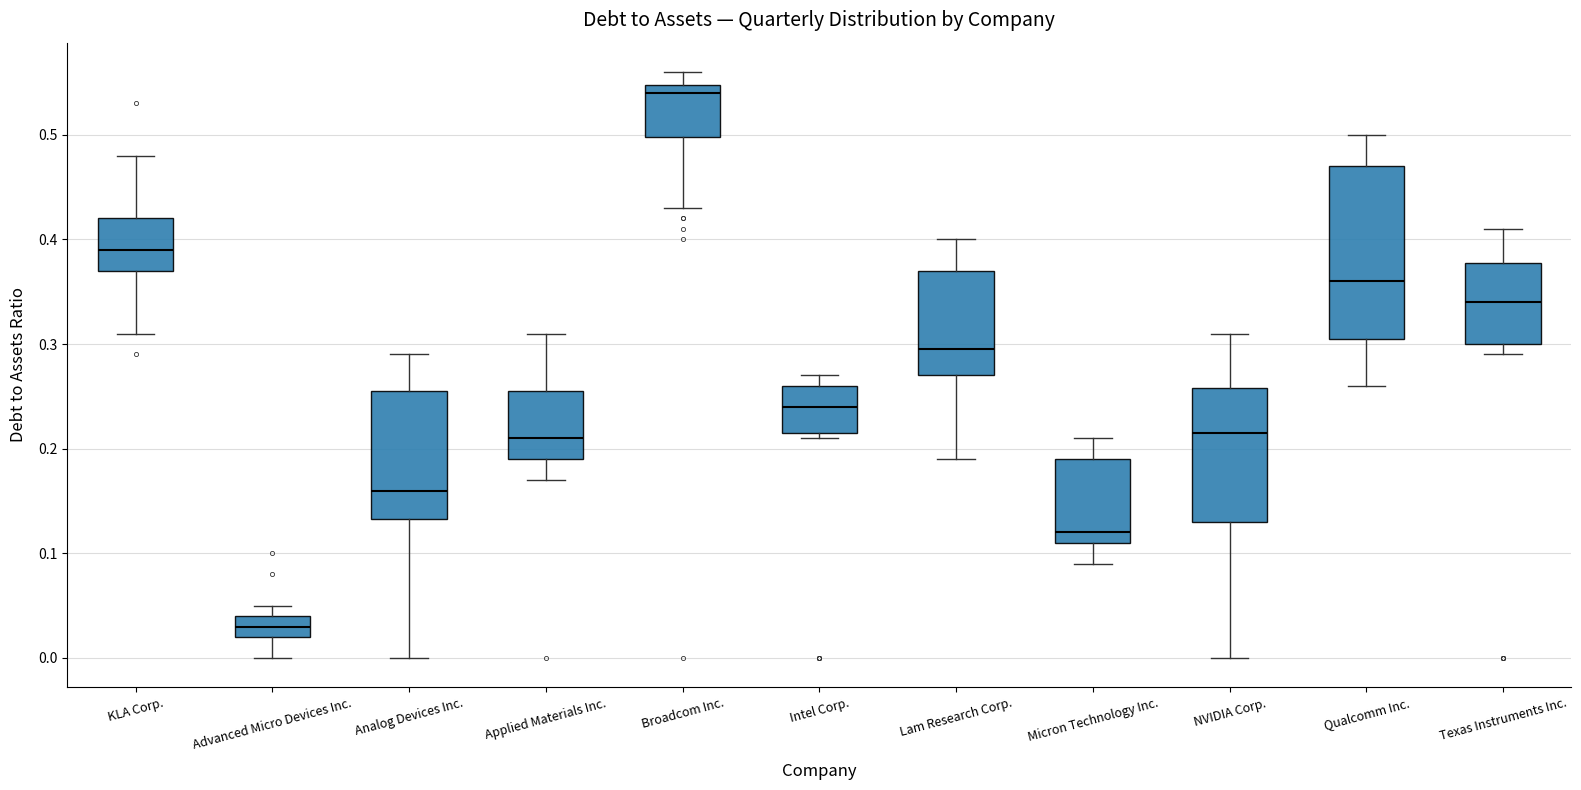

Which box is the tallest, from its lower edge to its upper edge?

Qualcomm Inc.